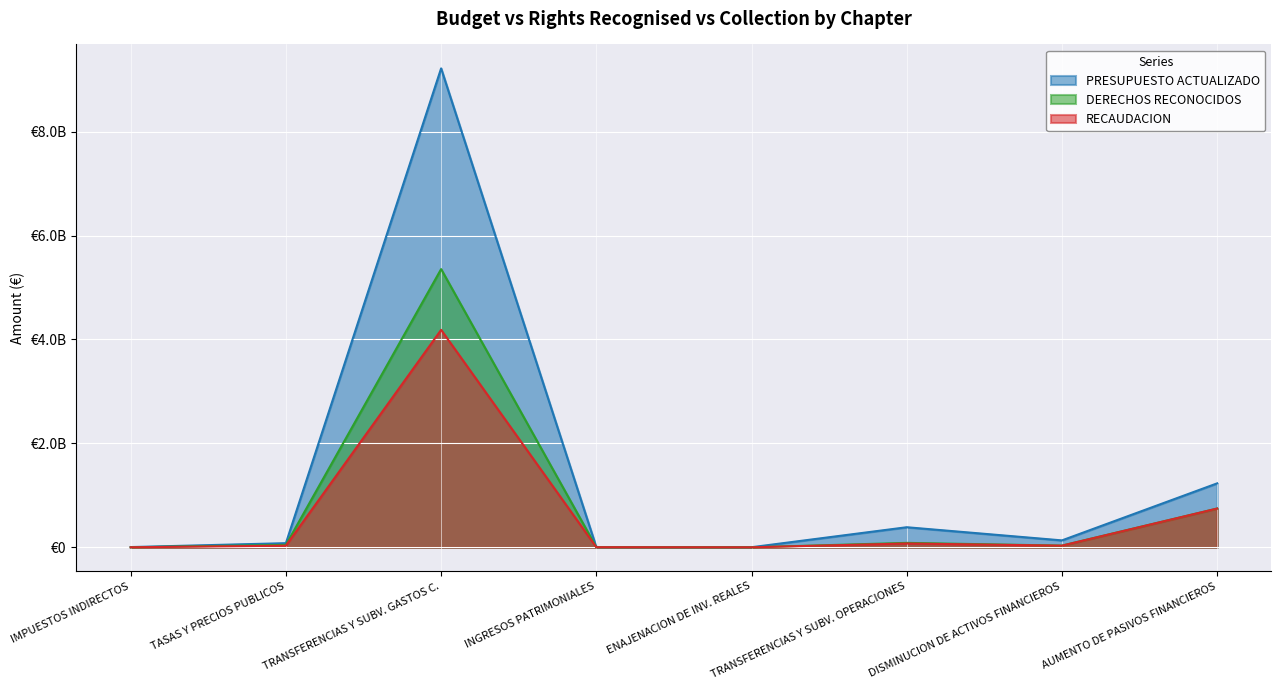

How many lines are shown in the chart?

3